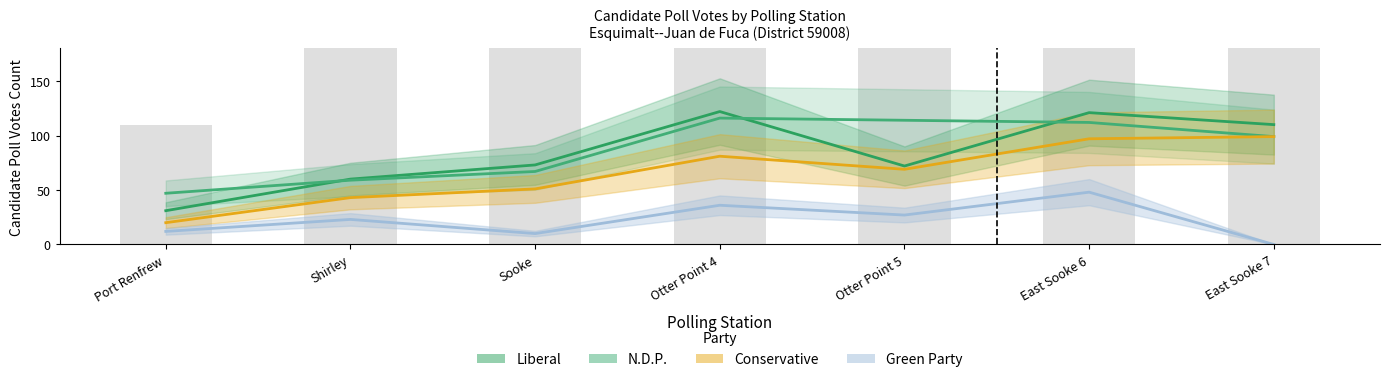

How many data points in Liberal are less than 73?

3